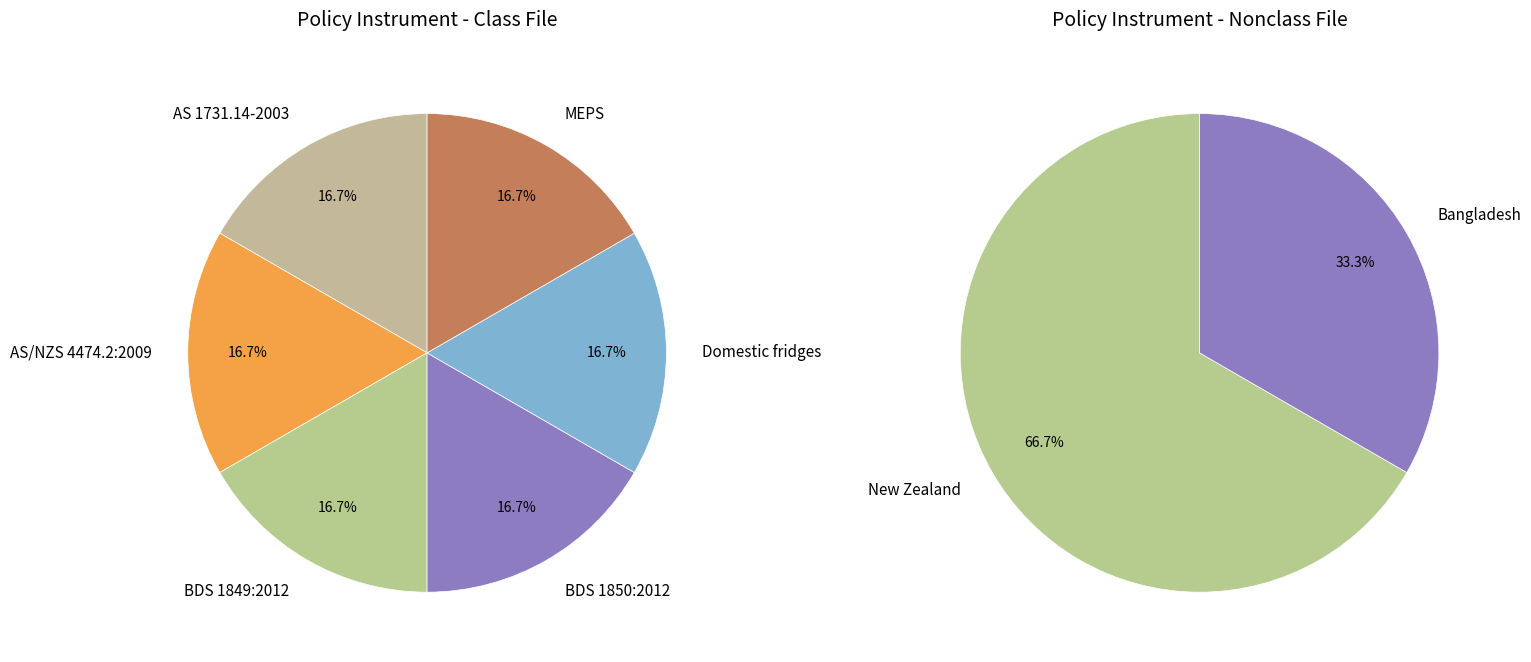

Which has a higher value, 4 or 2?

2